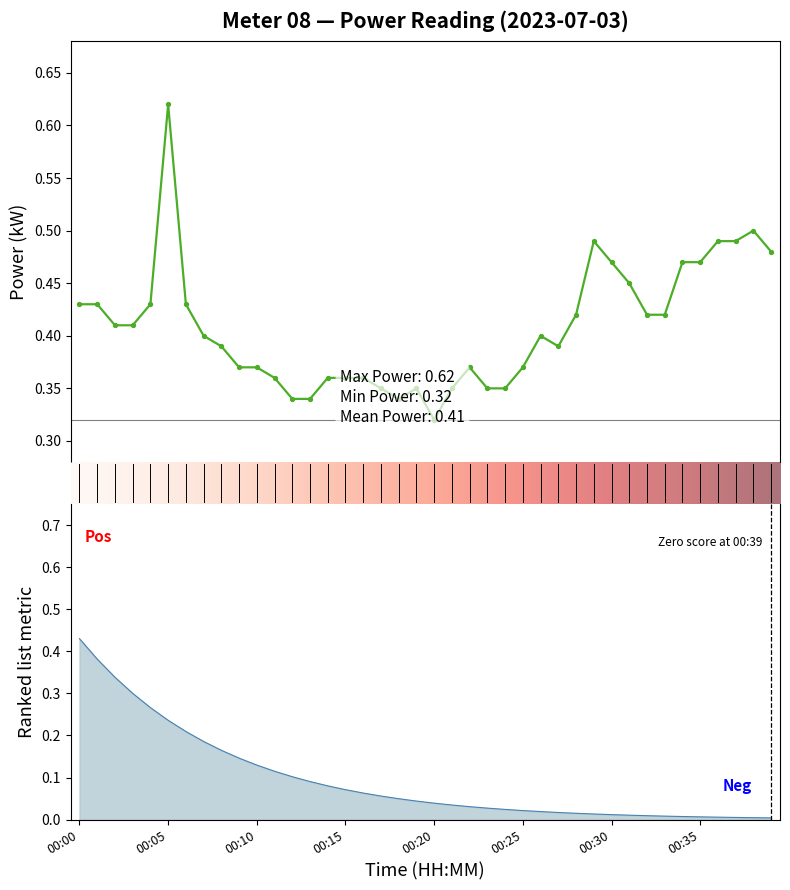

What is the difference between the maximum and minimum values?

0.3